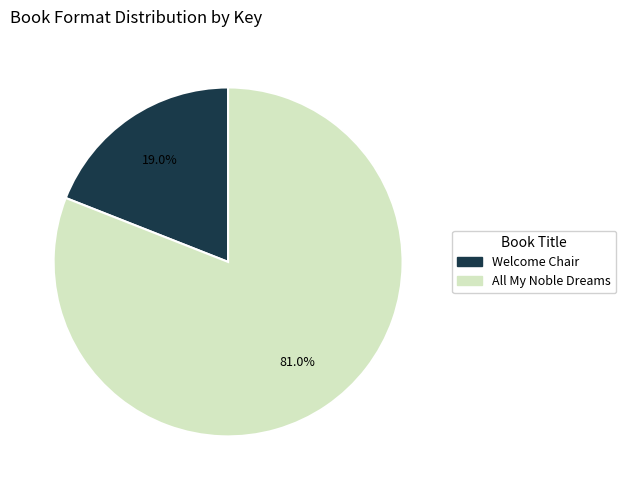

To the nearest percent, what is the average slice percentage?

50%